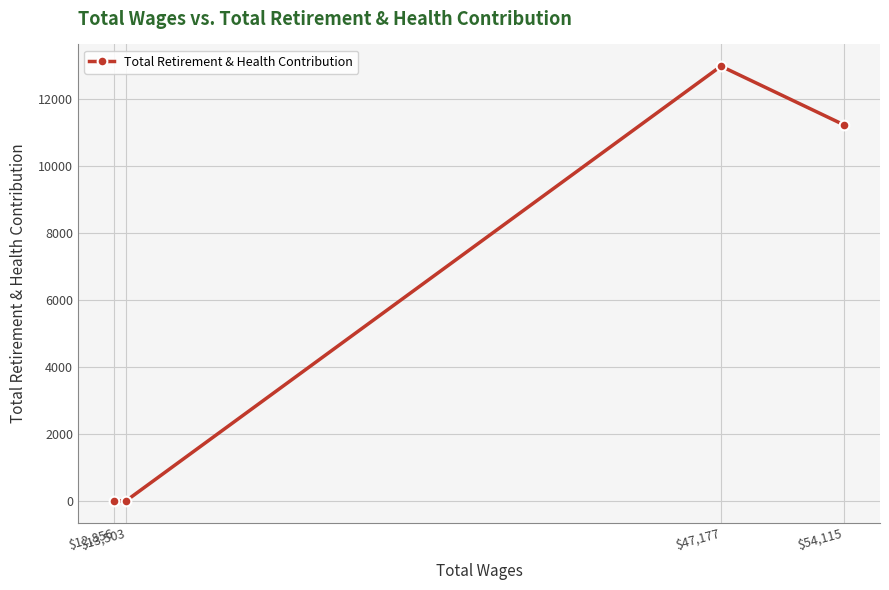

How many distinct data groups are displayed?

1